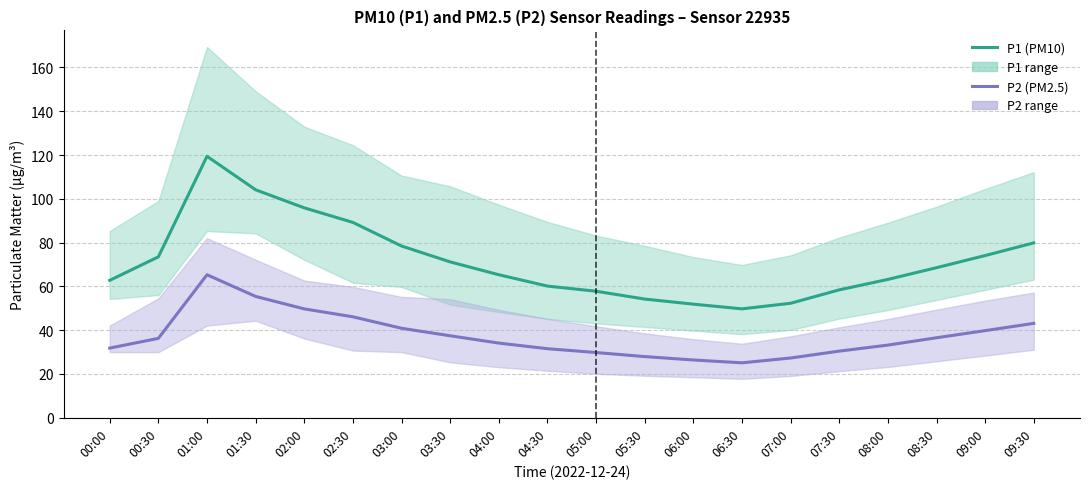

Does the chart have visible grid lines?

Yes